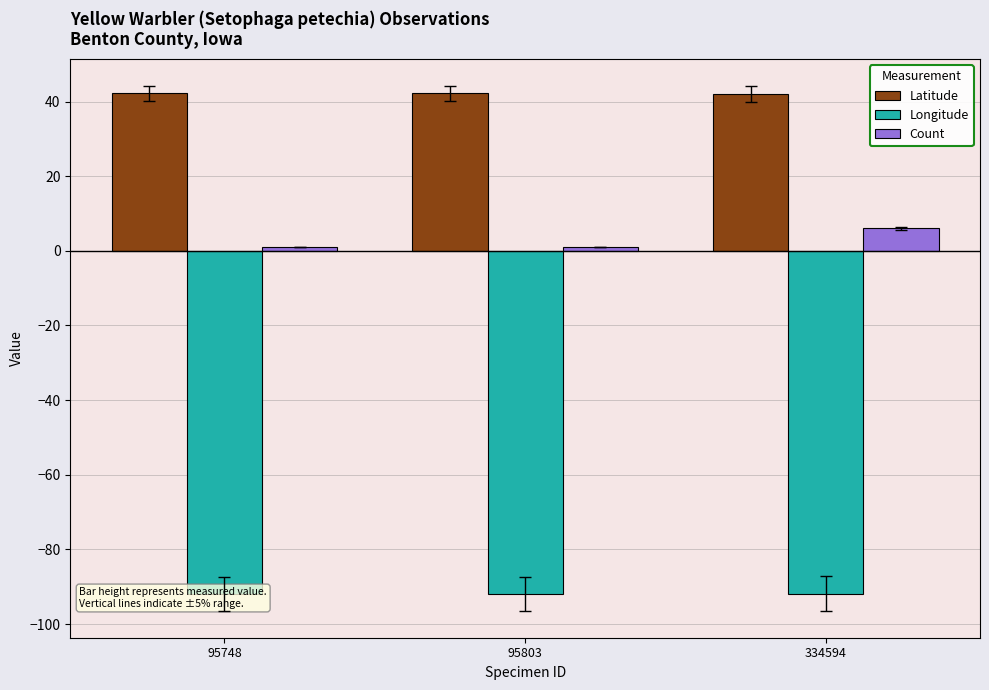

What is the value of the Latitude bar at the 1st from the left?

42.2